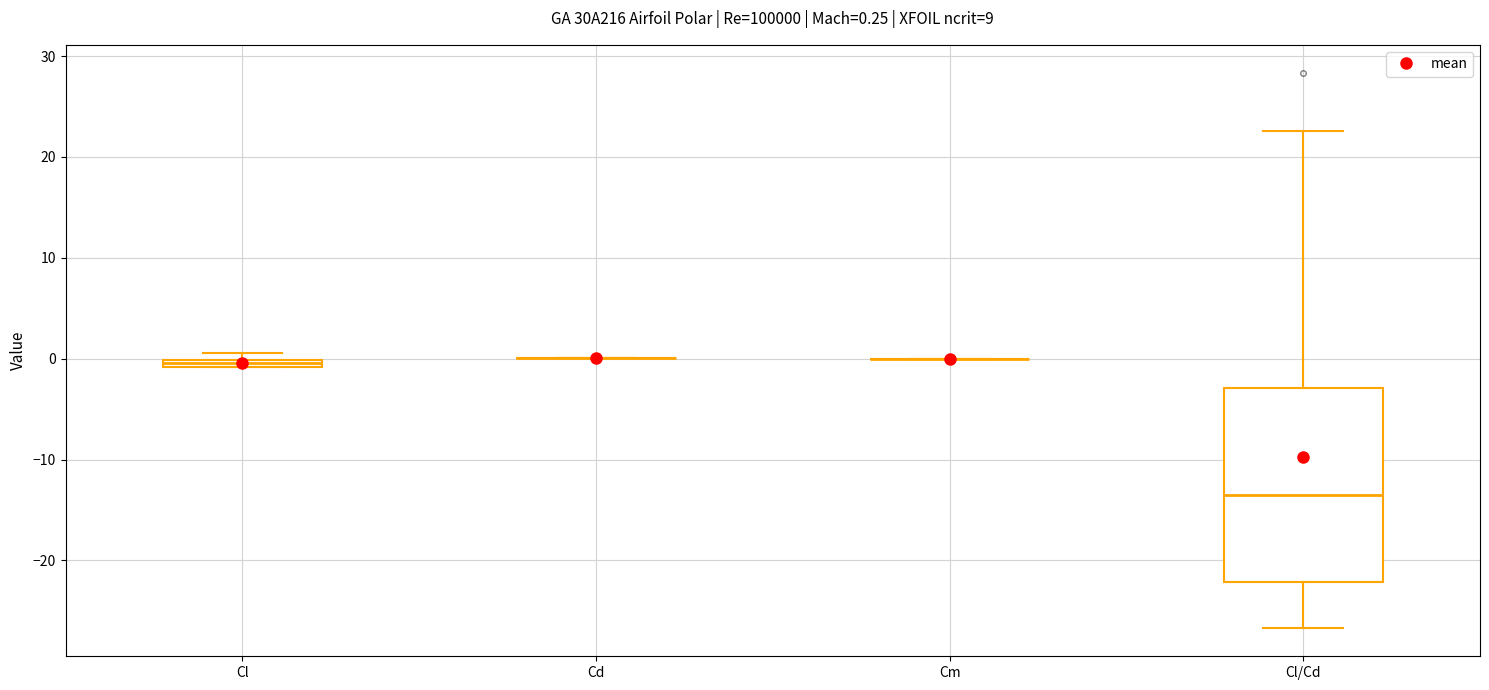

Comparing the boxes themselves (not the whiskers), which one is the tallest?

Cl/Cd